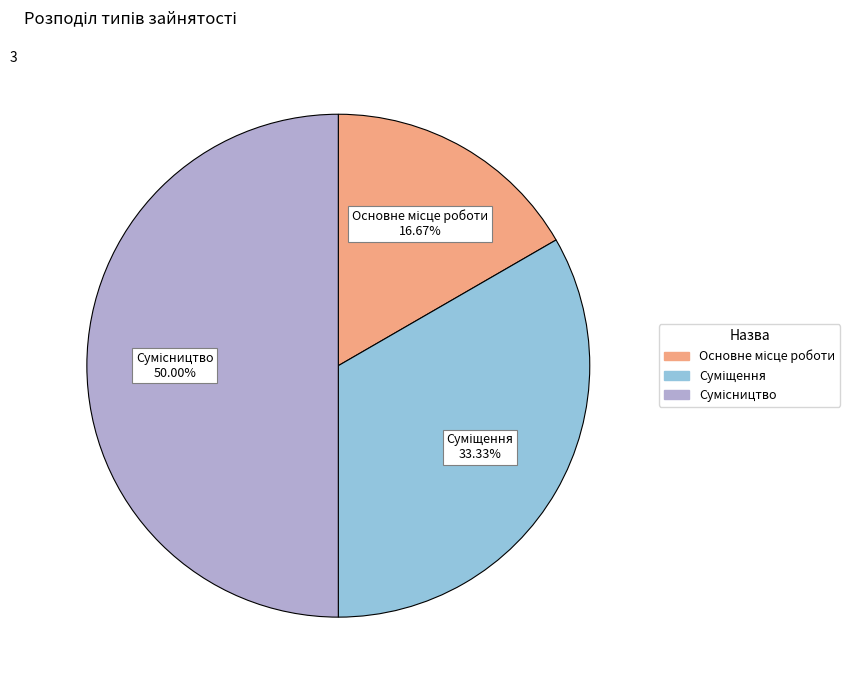

Count the number of slices in the pie.

3